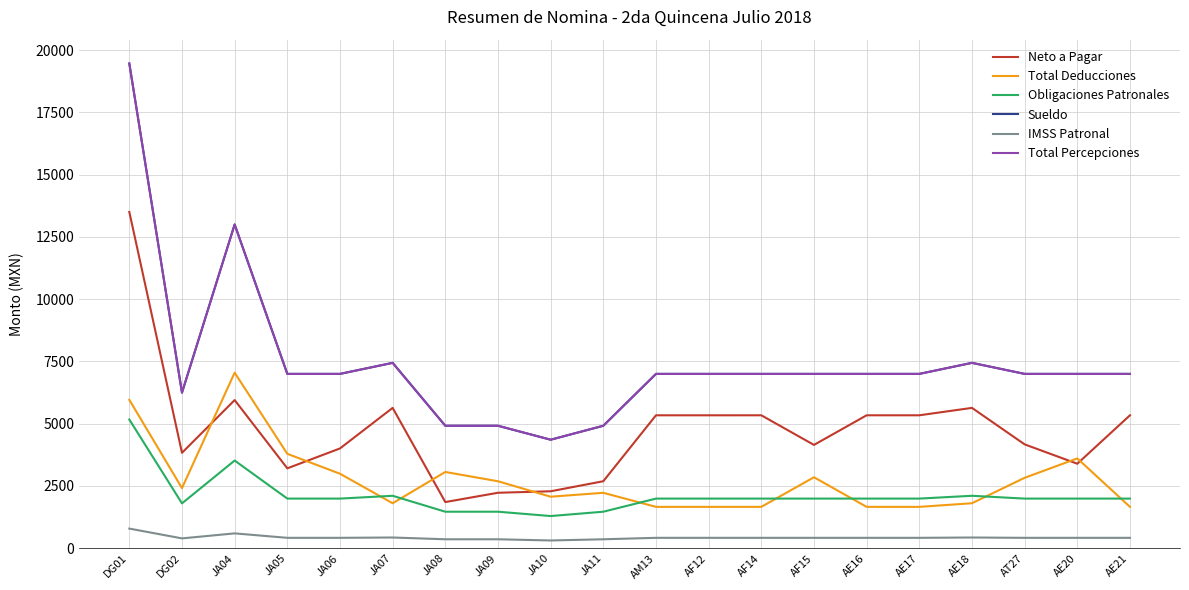

True or false: Total Deducciones and Total Percepciones cross at least once.

False